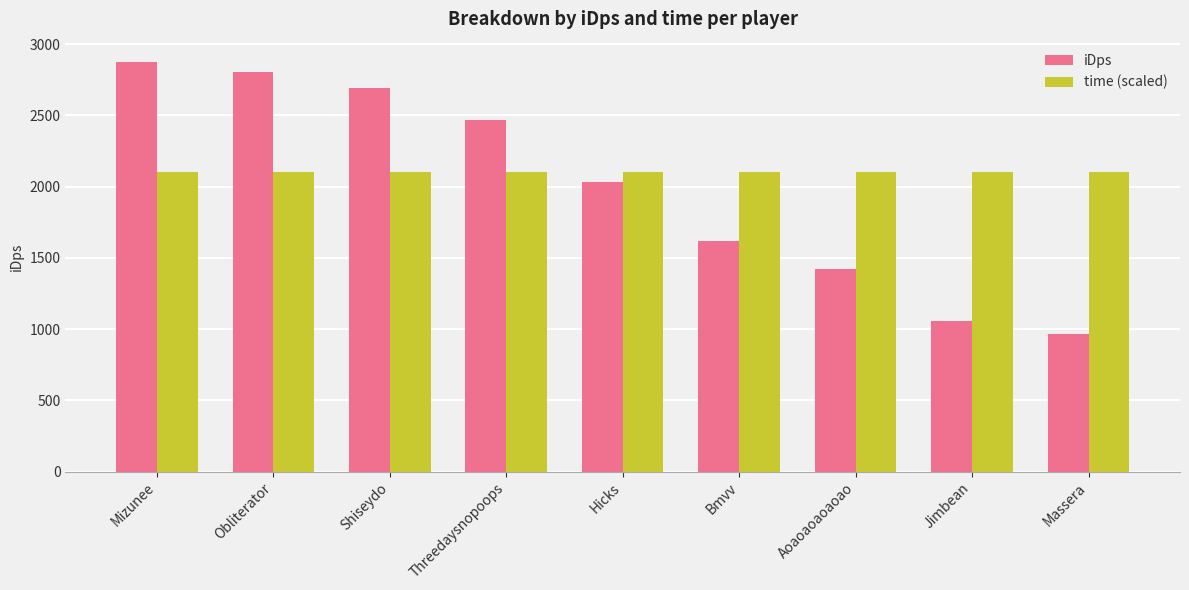

Which series has the largest range (max minus min)?

iDps